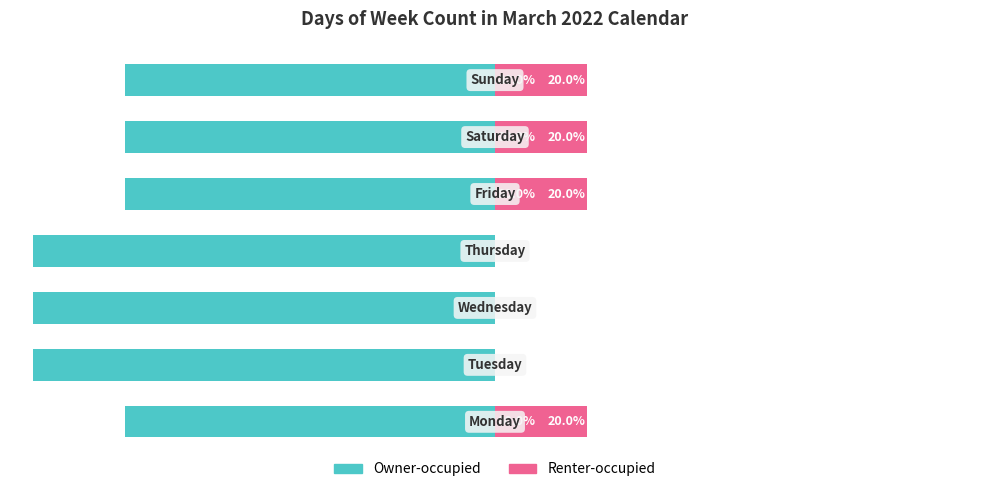

How many groups of bars are there?

7